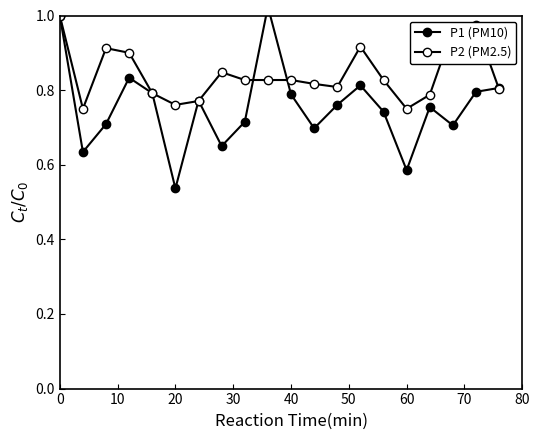

In P2 (PM2.5), how many points are lower than both neighbors (excluding endpoints)?

4